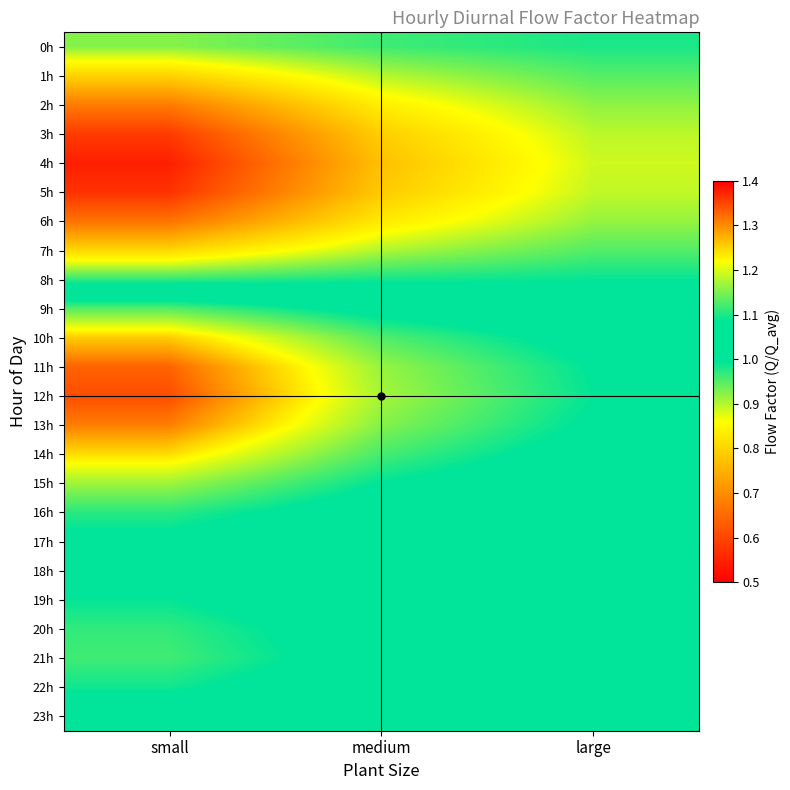

List the series in order of their peak value, highest first.

12h, 11h, 13h, 10h, 14h, 15h, 9h, 21h, 20h, 16h, 22h, 19h, 17h, 18h, 23h, 8h, 0h, 7h, 1h, 2h, 6h, 3h, 5h, 4h